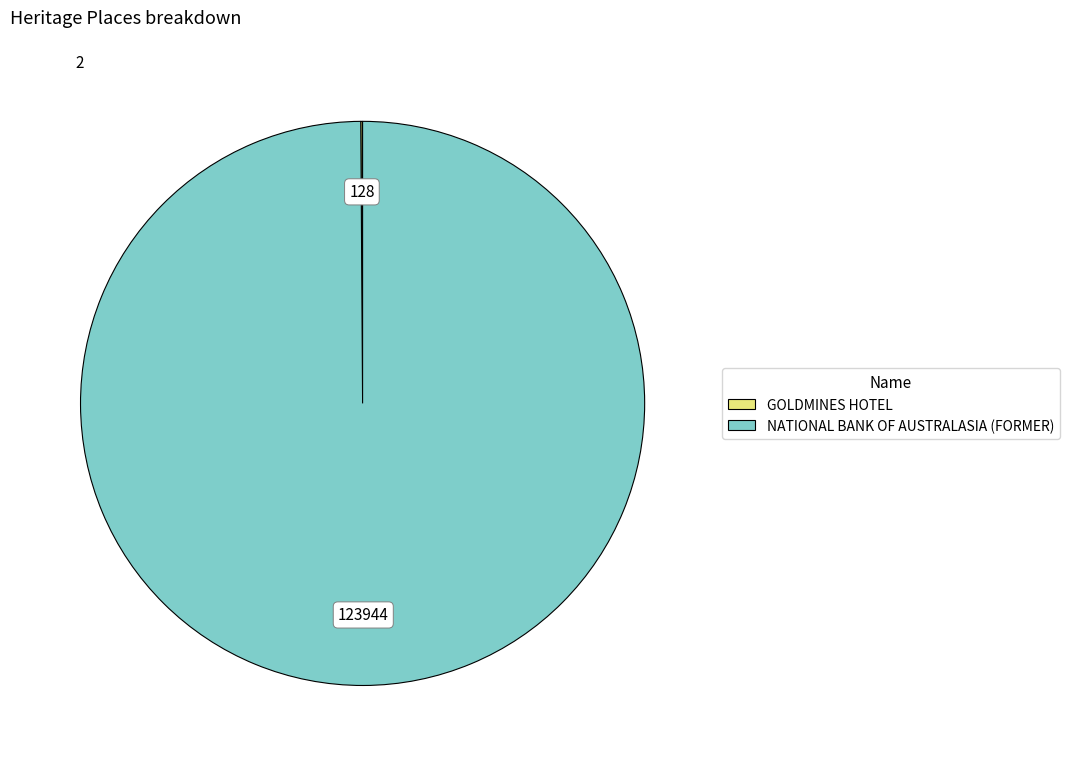

What is the majority slice?

NATIONAL BANK OF AUSTRALASIA (FORMER)